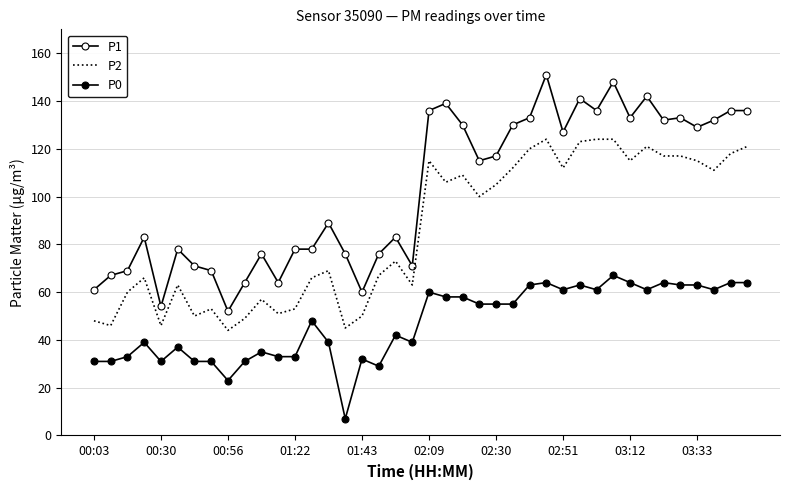

How many lines are shown in the chart?

3